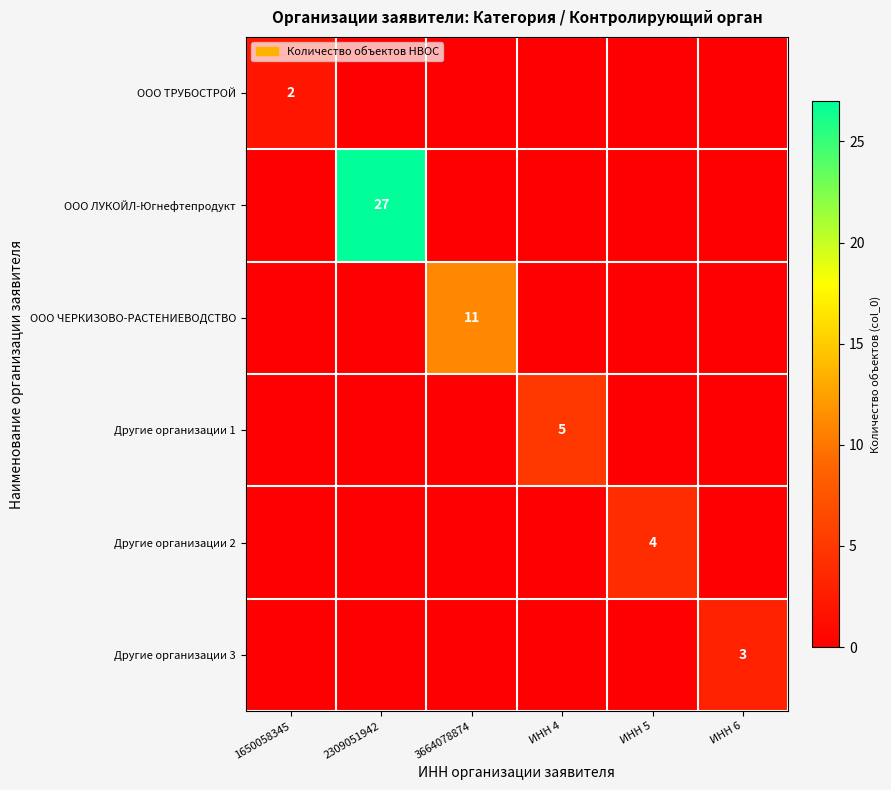

At which category is the sum across all series the highest?

2309051942